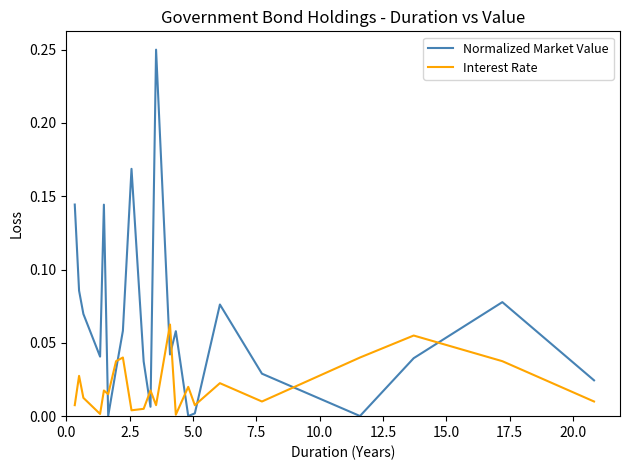

Which series ends up on top after the final intersection of Interest Rate and Normalized Market Value?

Normalized Market Value